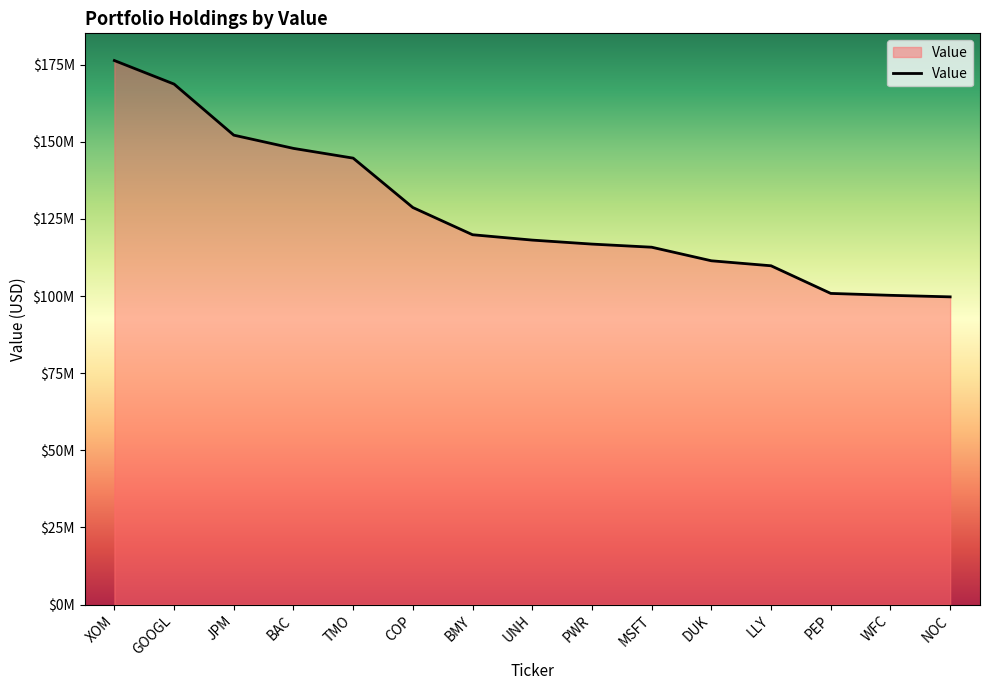

True or false: the data shows 288184862 at GOOGL.

False